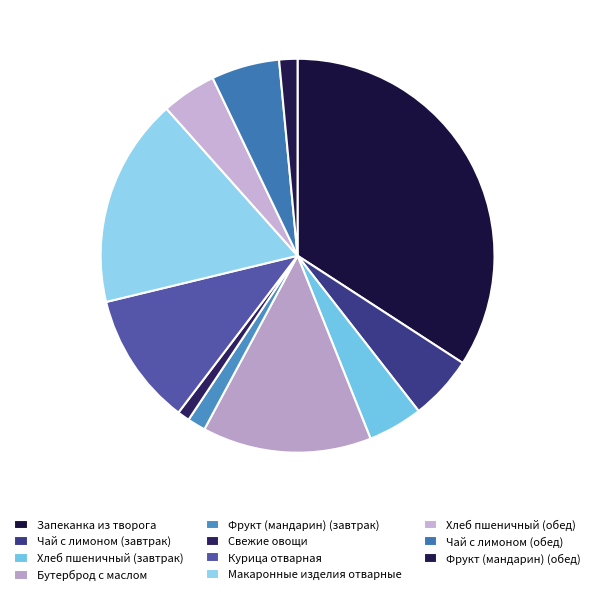

What is the largest slice in the pie chart?

Запеканка из творога